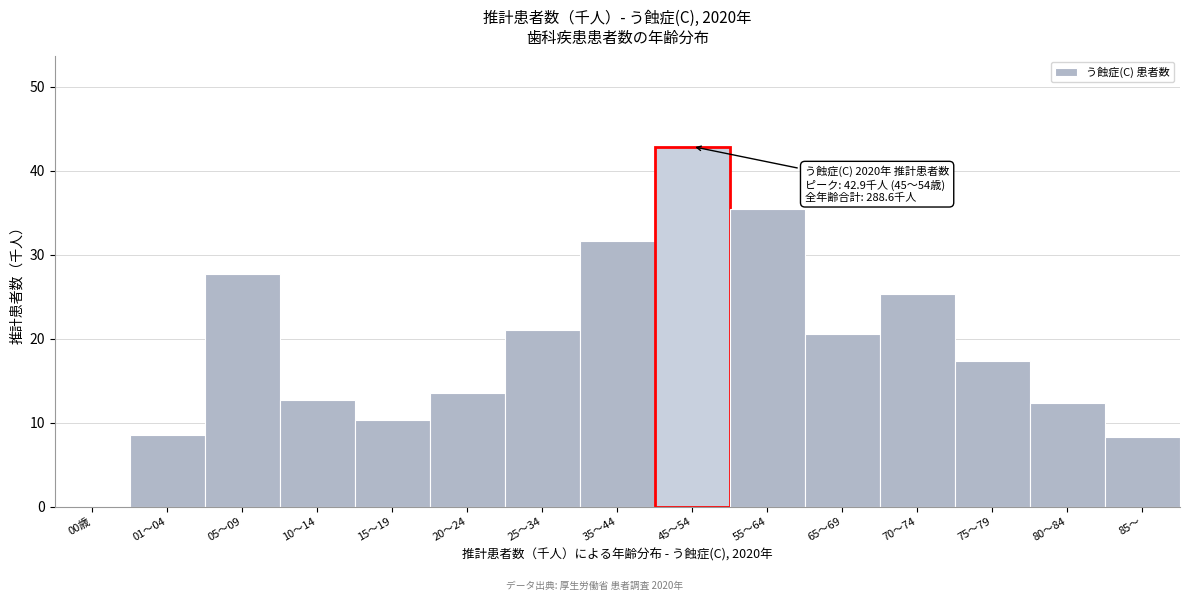

Reading right to left, transcribe all the data shown in this chart.

85～=8.3	80～84=12.4	75～79=17.4	70～74=25.3	65～69=20.6	55～64=35.5	45～54=42.9	35～44=31.7	25～34=21.1	20～24=13.5	15～19=10.3	10～14=12.7	05～09=27.7	01～04=8.6	00歳=0.0